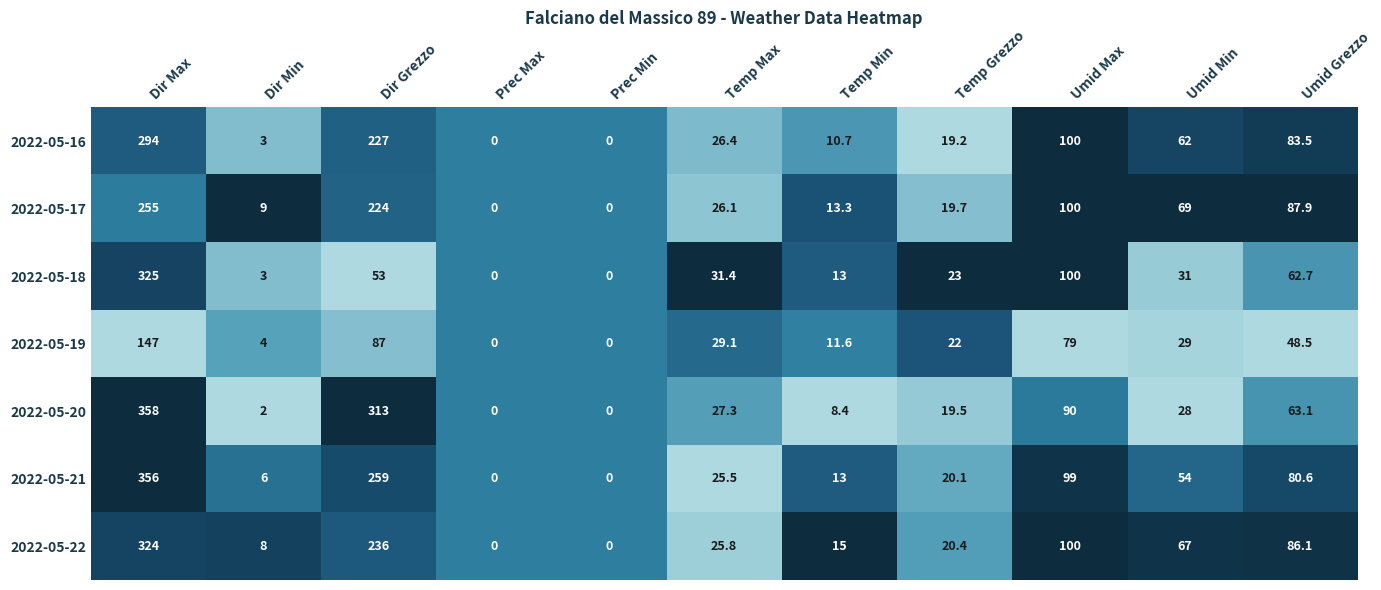

What is the highest value of the 2022-05-22 series?

324.0